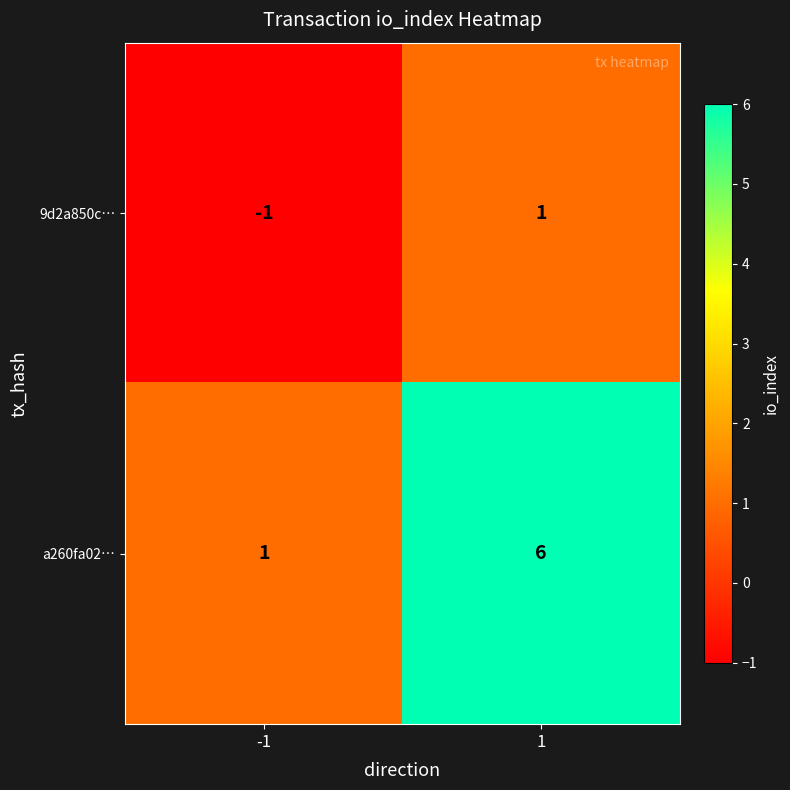

What is the average value of the a260fa02… series?

4